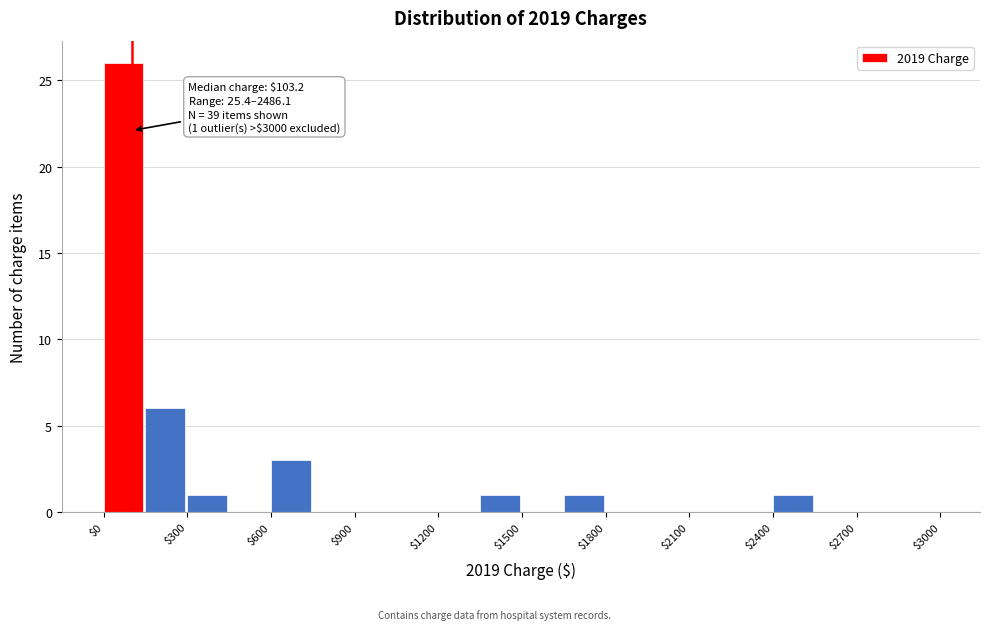

Read against the x-axis, roughly where is the centre of the tallest bar?

50